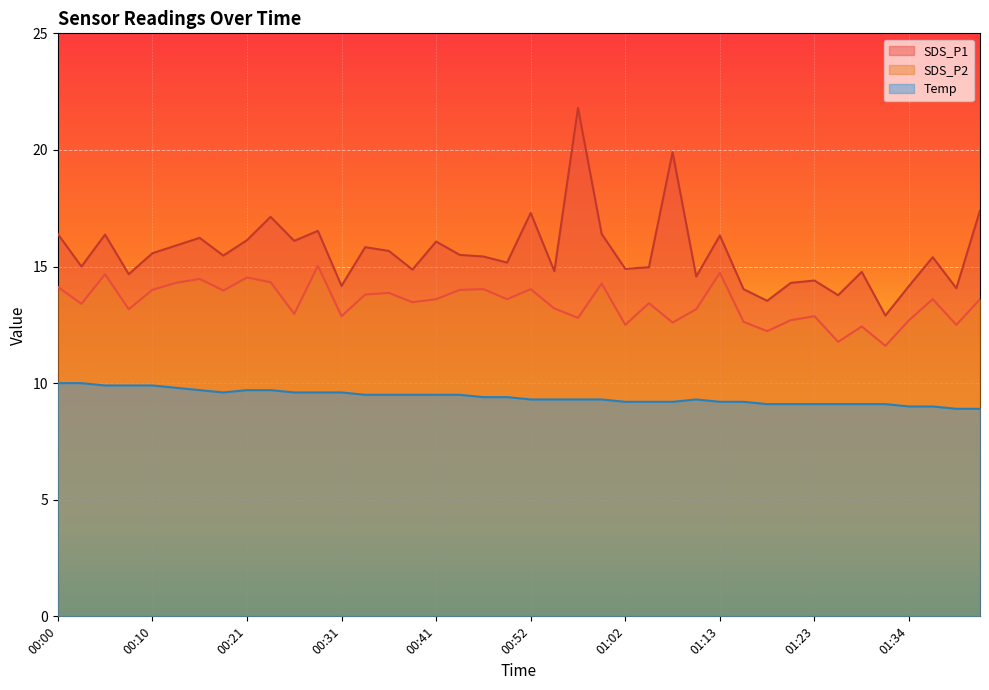

True or false: Temp has a value of 16.9 at 00:49.

False